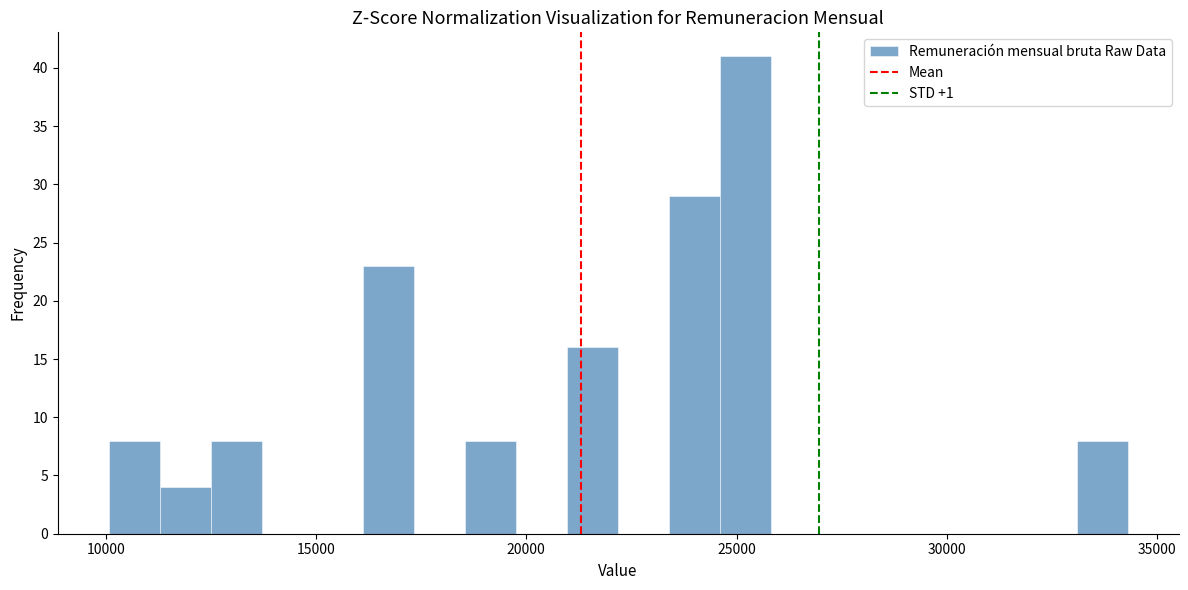

Around what value on the x-axis is the tallest bar? Give the approximate position of its centre, as read against the axis.

25000